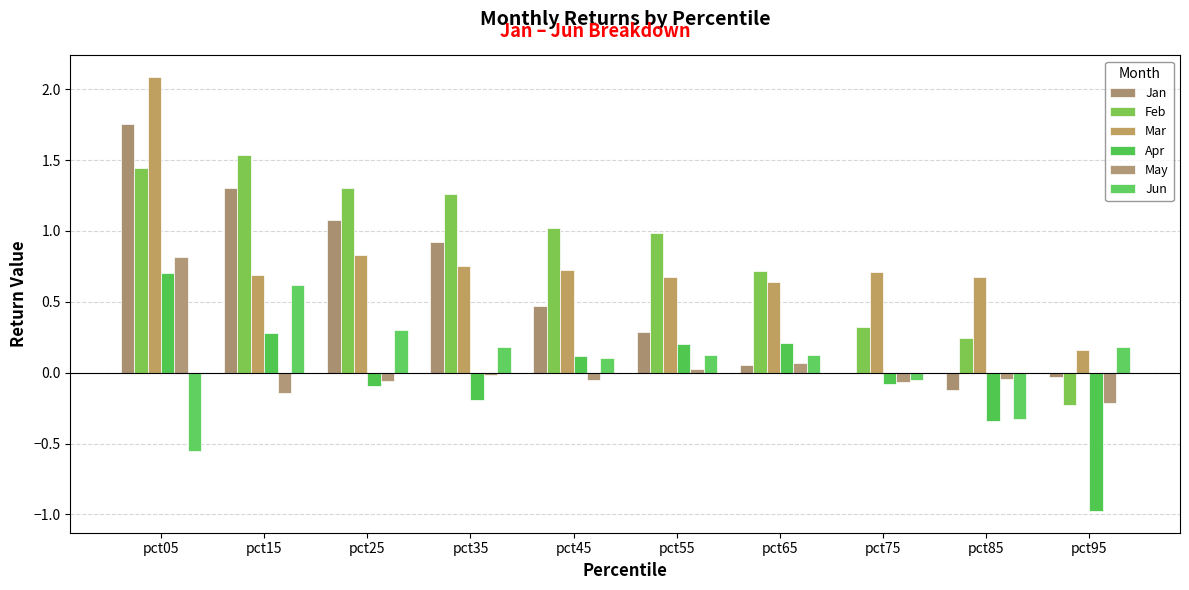

How many categories are shown in the chart?

10